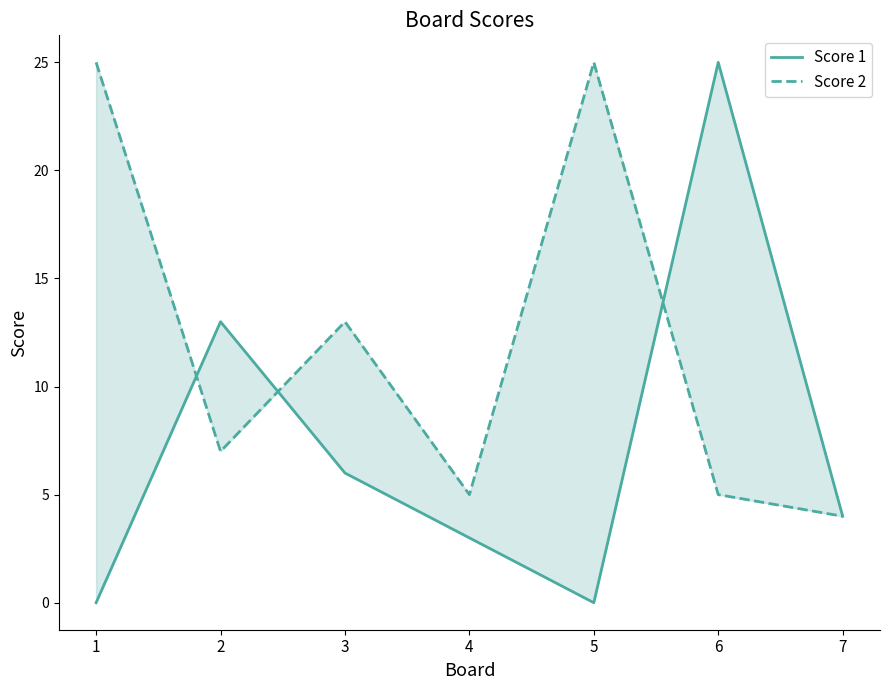

Reading left to right, transcribe all the data shown in this chart.

Score 1: 0	13	6	3	0	25	4
Score 2: 25	7	13	5	25	5	4